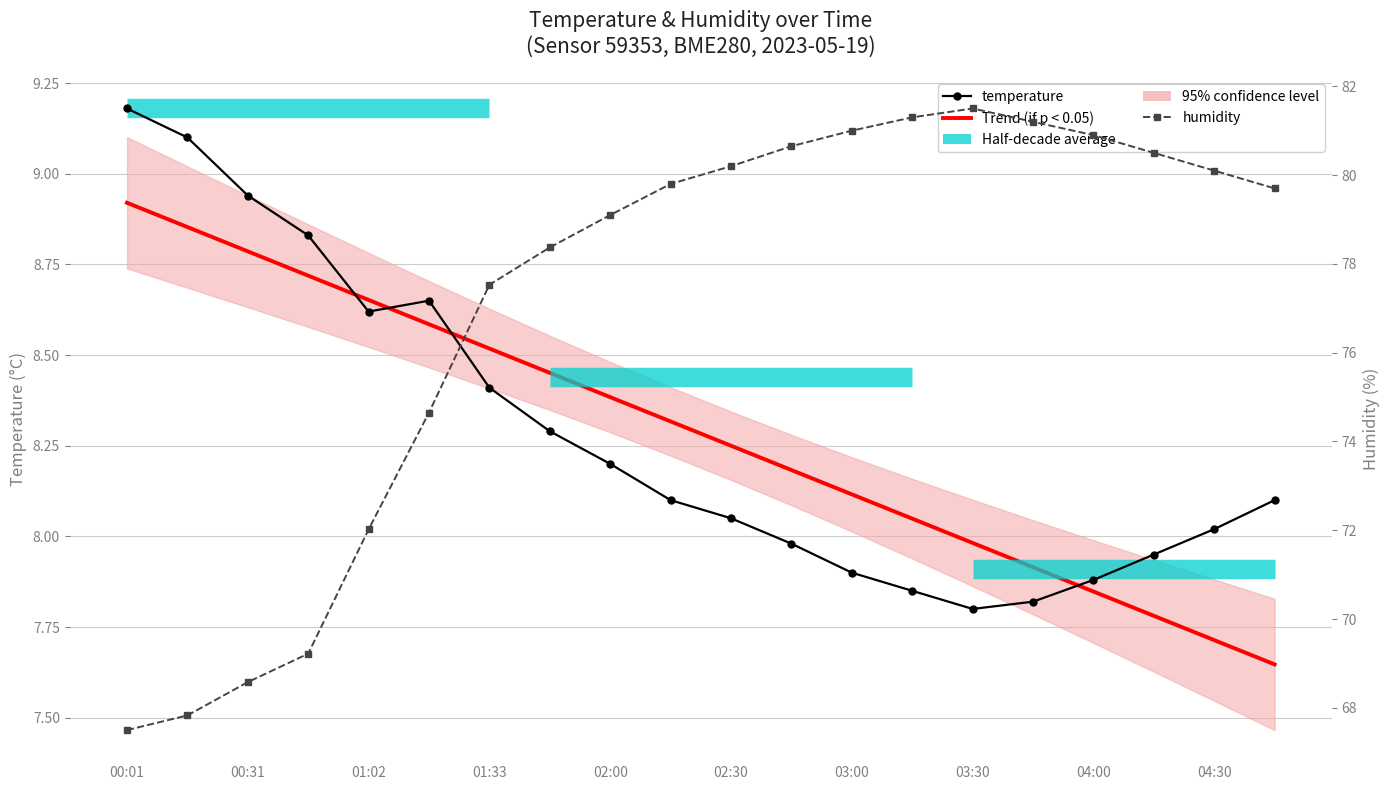

Which series has the largest total across all categories?

humidity